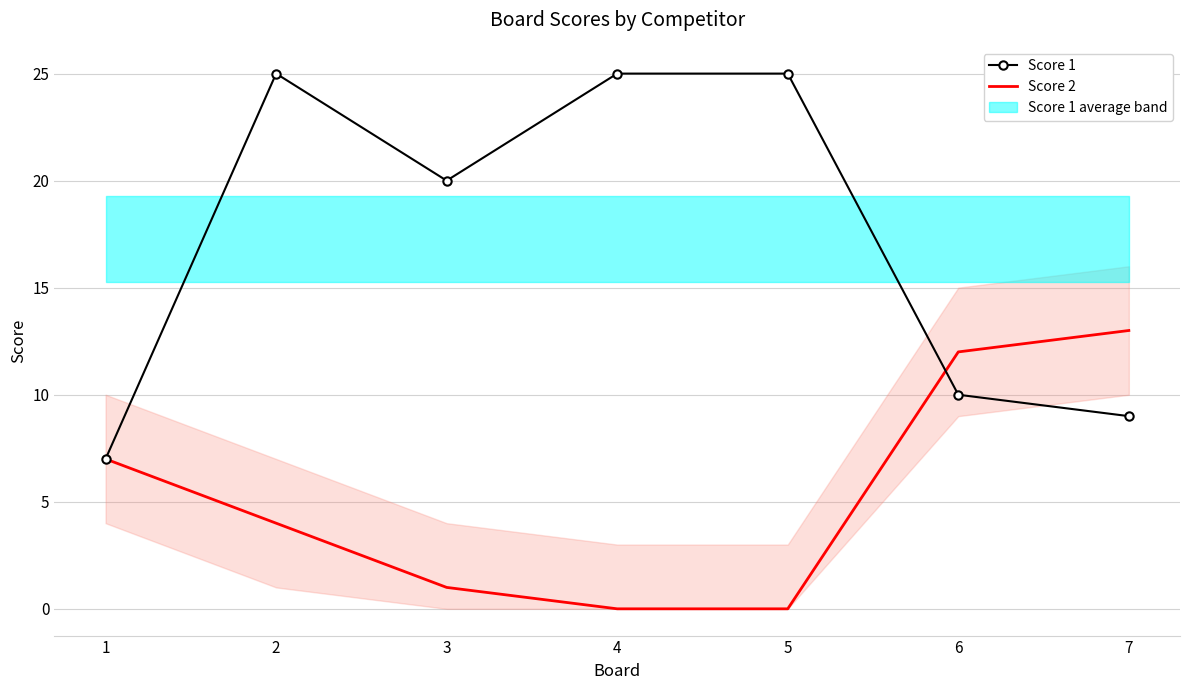

True or false: Score 1 has a value of 14 at 6.

False